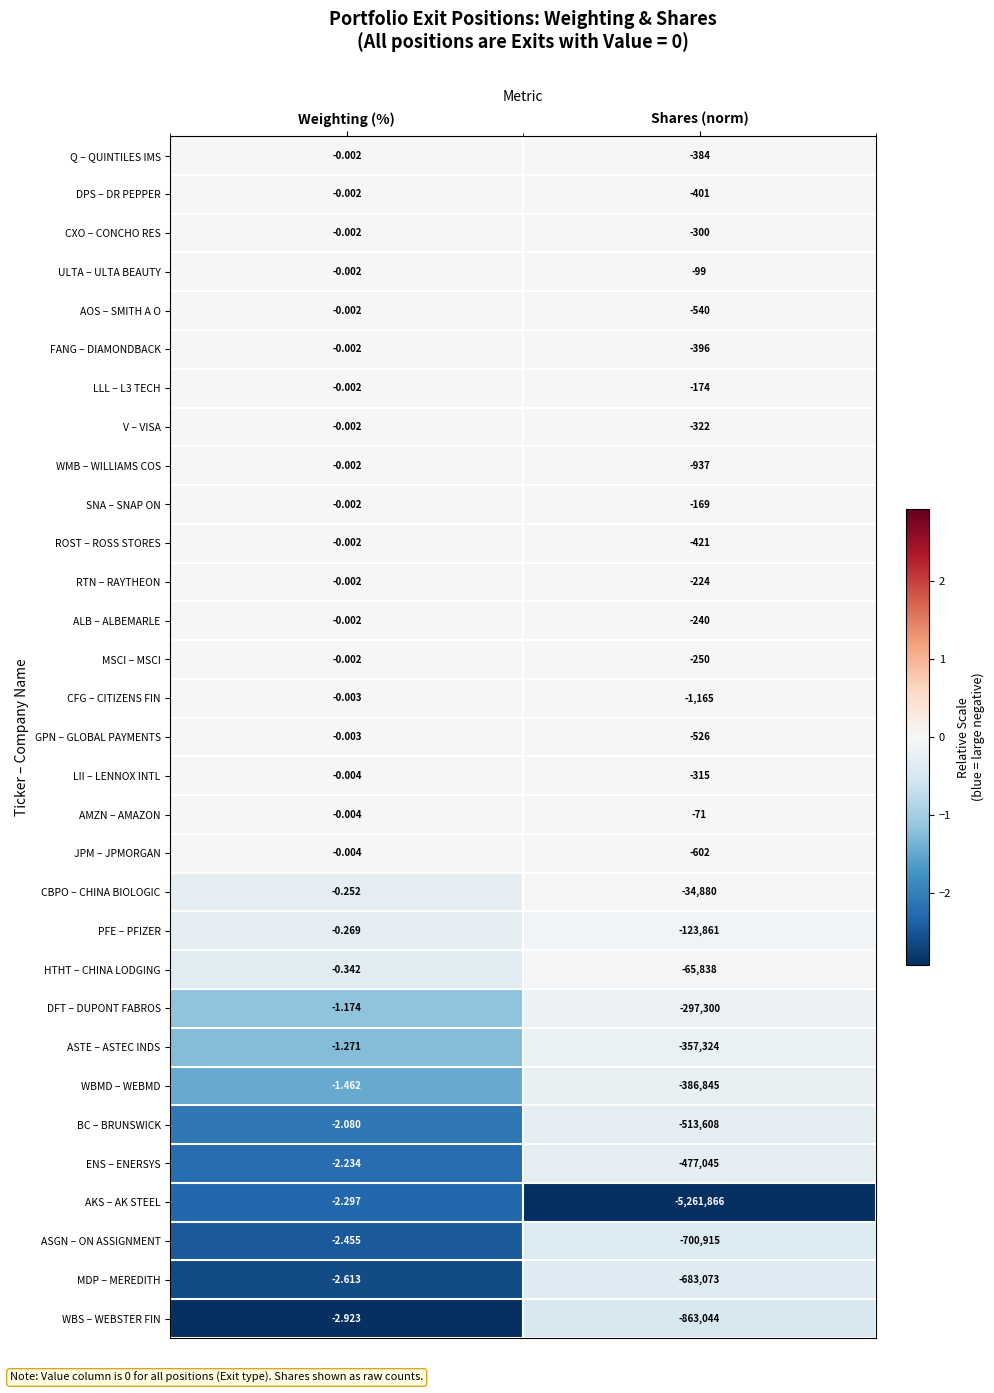

List the labels in order of ASTE – ASTEC INDS value, largest first.

Weighting (%), Shares (norm)